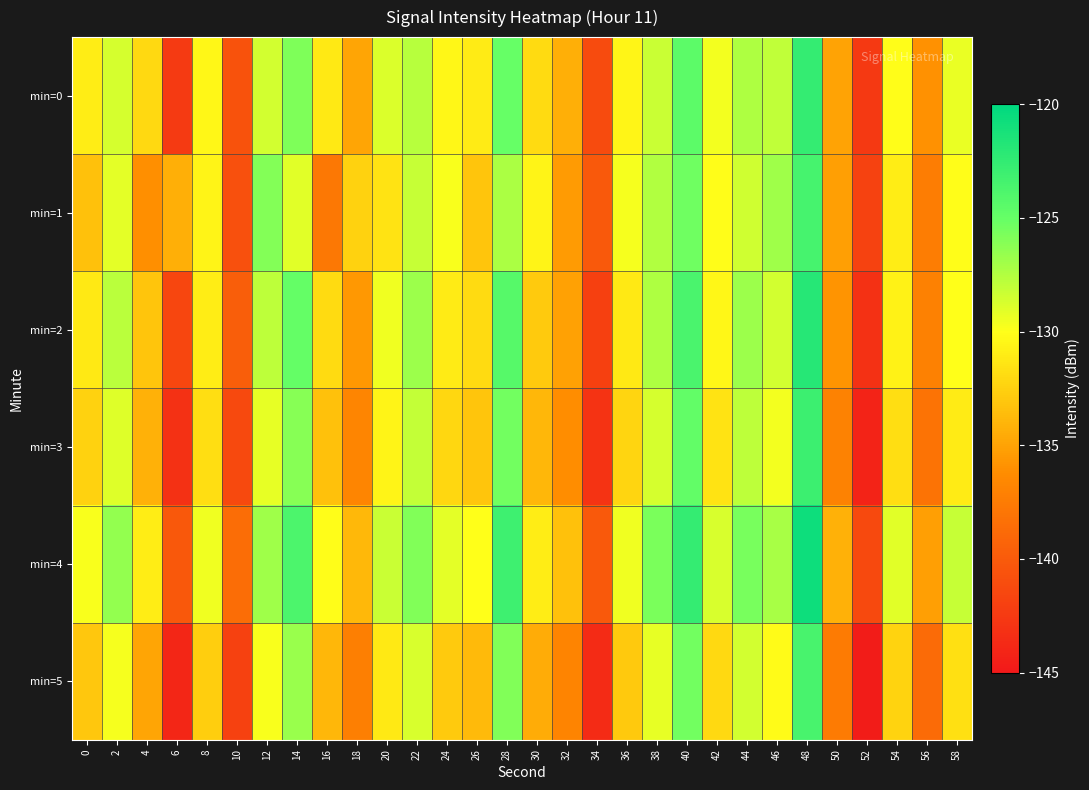

What is the minimum value shown in the chart?

-144.8